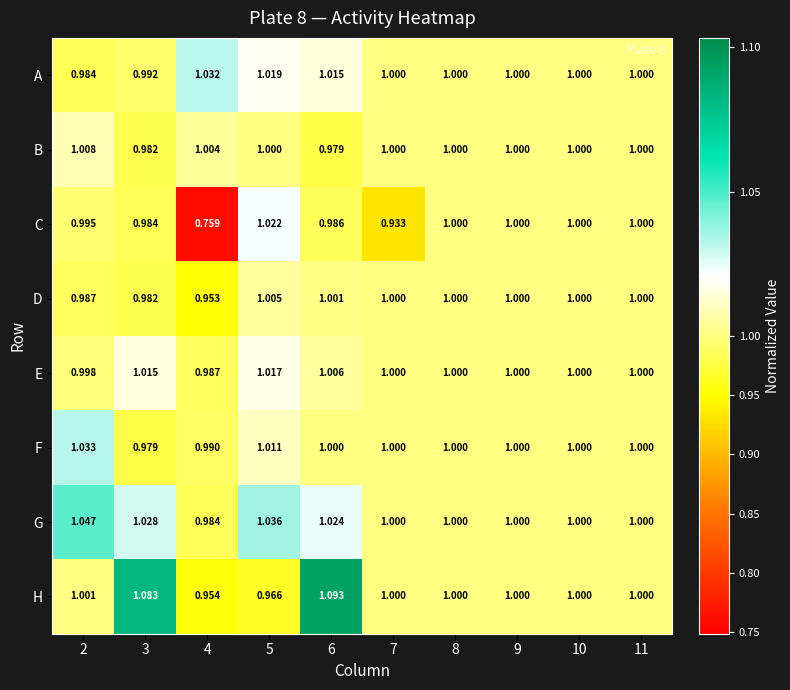

Which series changed the most between 3 and 7?

H